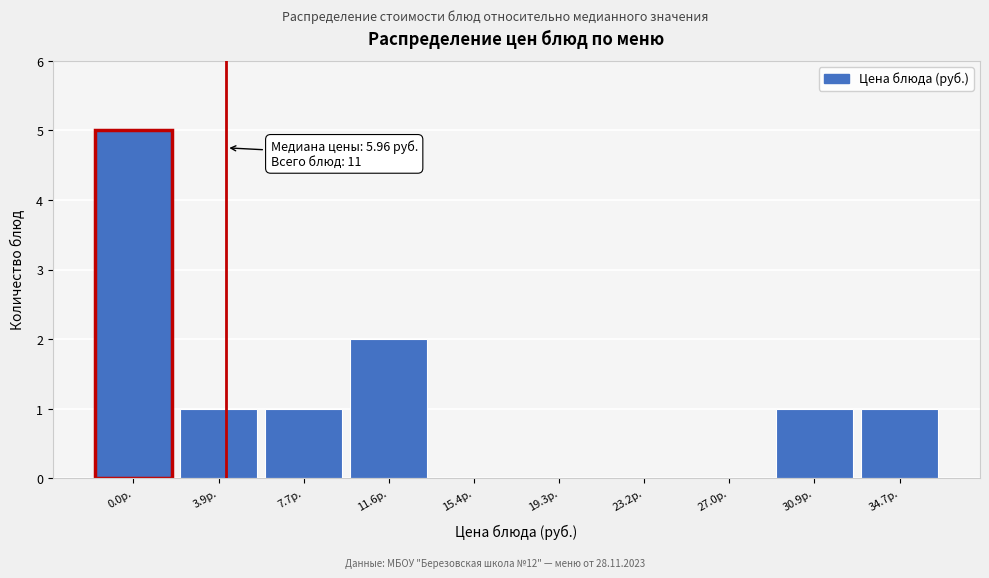

Reading left to right, list all the values displayed in this chart.

0.0р.=5	3.9р.=1	7.7р.=1	11.6р.=2	15.4р.=0	19.3р.=0	23.2р.=0	27.0р.=0	30.9р.=1	34.7р.=1